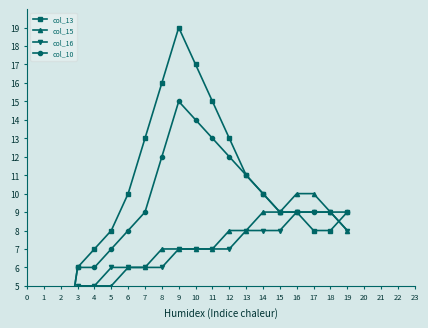

True or false: col_16 has a value of 6 at 7.

True